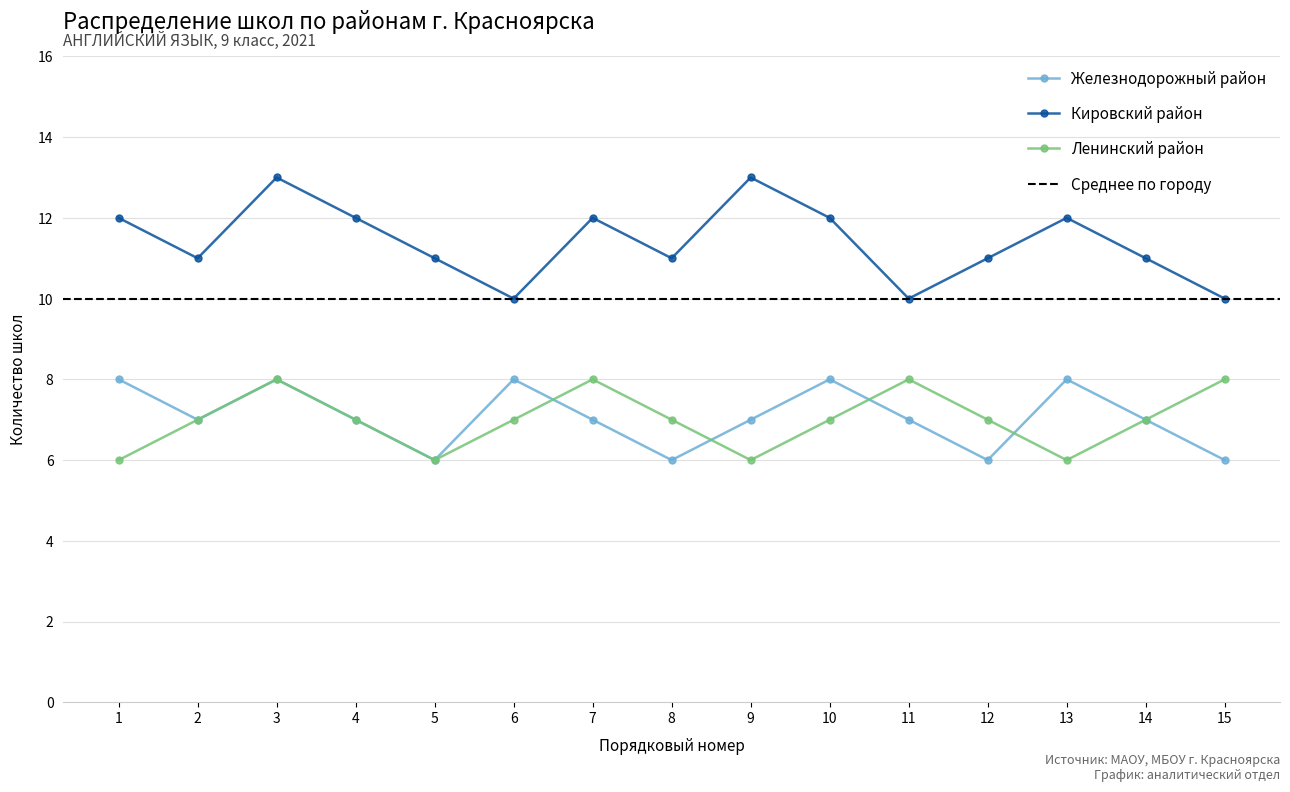

Count the Железнодорожный район values in the range 6 to 8.

15